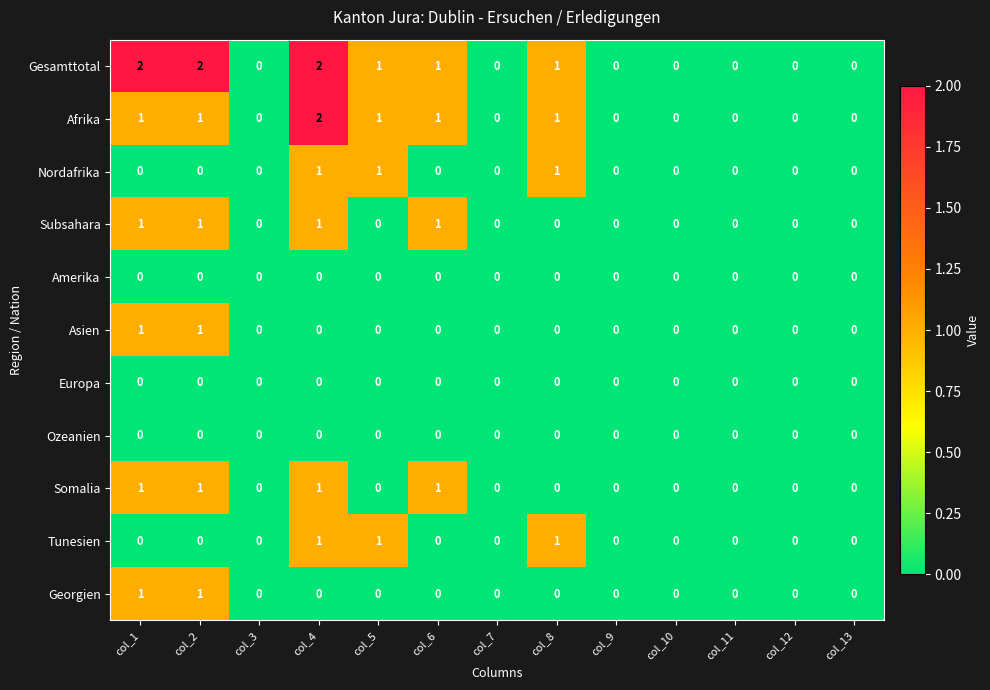

What is the sum of all Subsahara values?

4